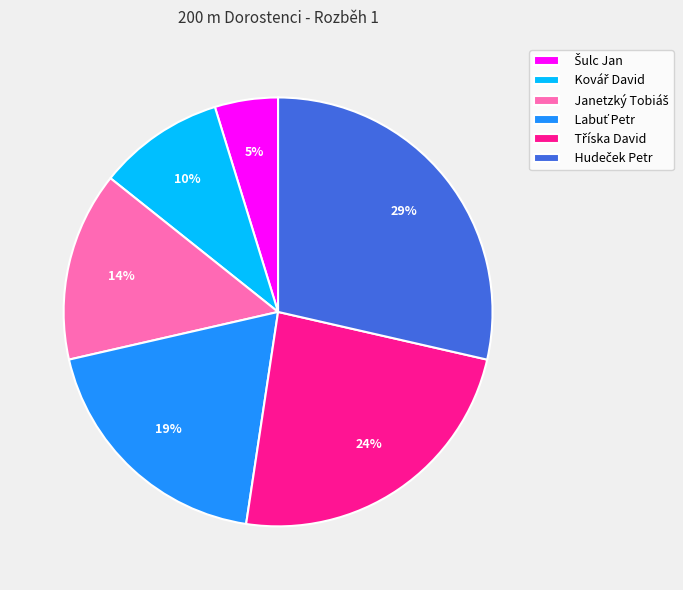

To the nearest percent, what is the difference between the largest and smallest slice percentages?

24%